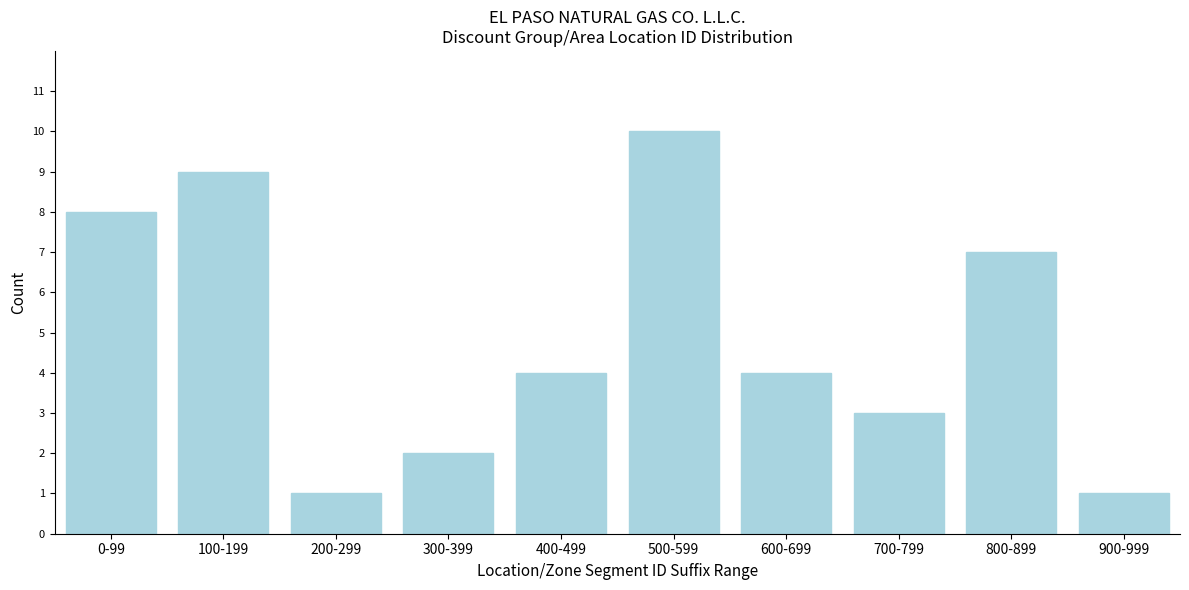

Reading left to right, extract all data points from this chart.

8	9	1	2	4	10	4	3	7	1